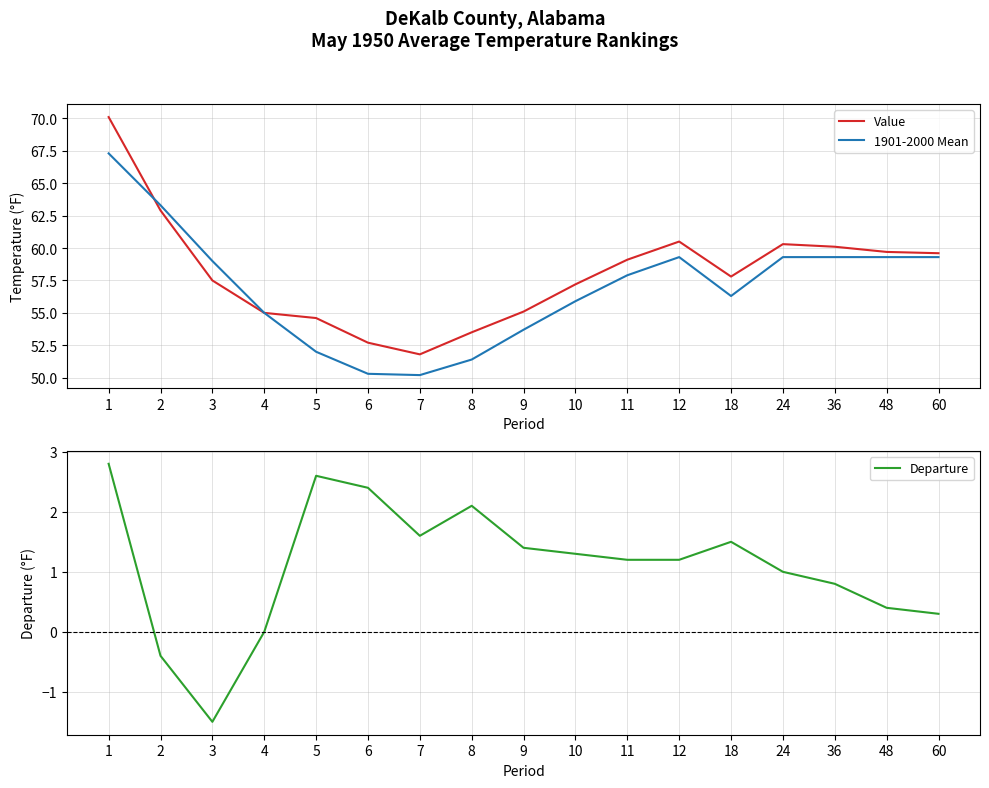

What is the average value of the 1901-2000 Mean series?

57.0